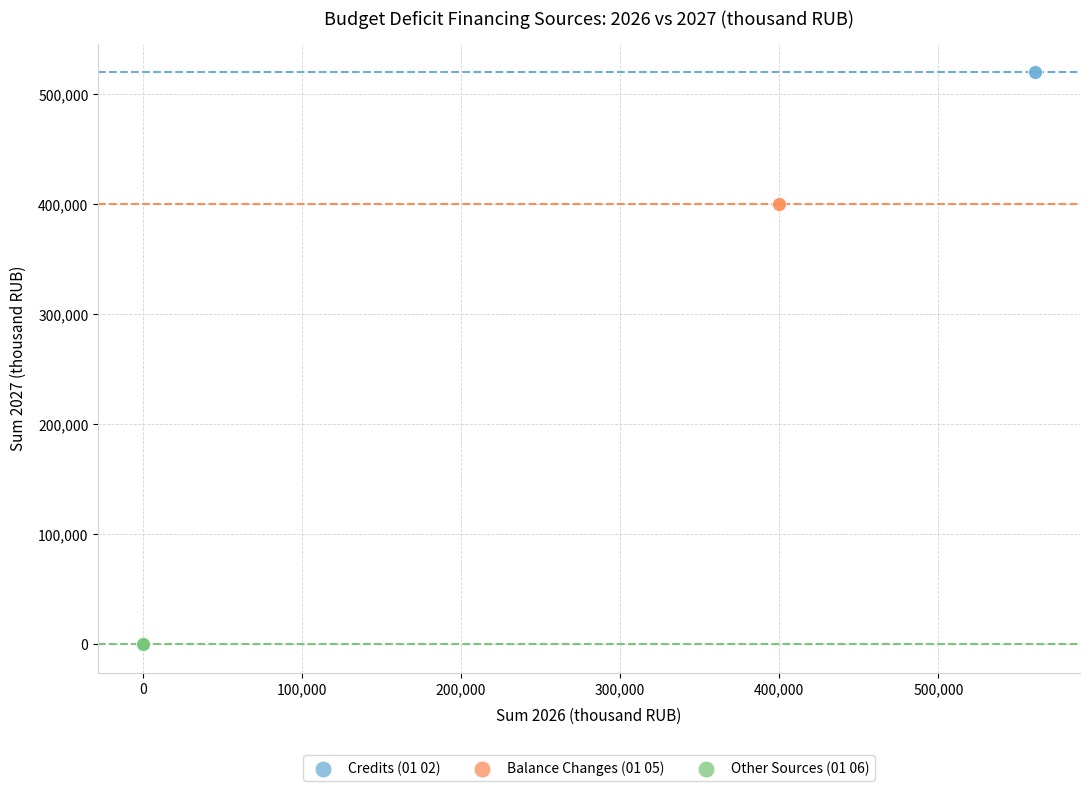

What are all the series names shown in the legend?

Credits (01 02), Balance Changes (01 05), Other Sources (01 06)